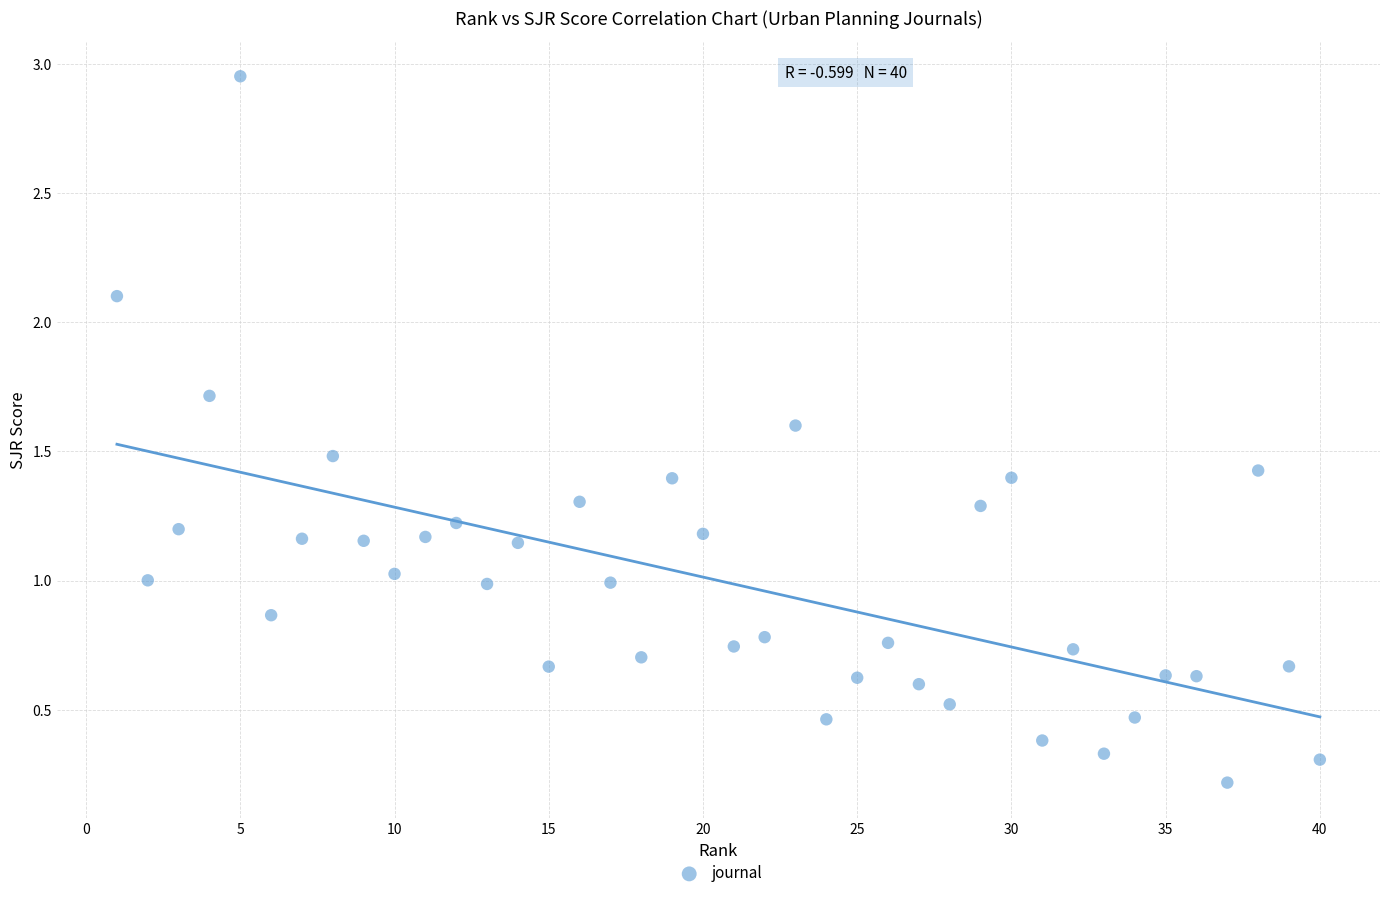

What is the range of X values (max minus min)?

39.0